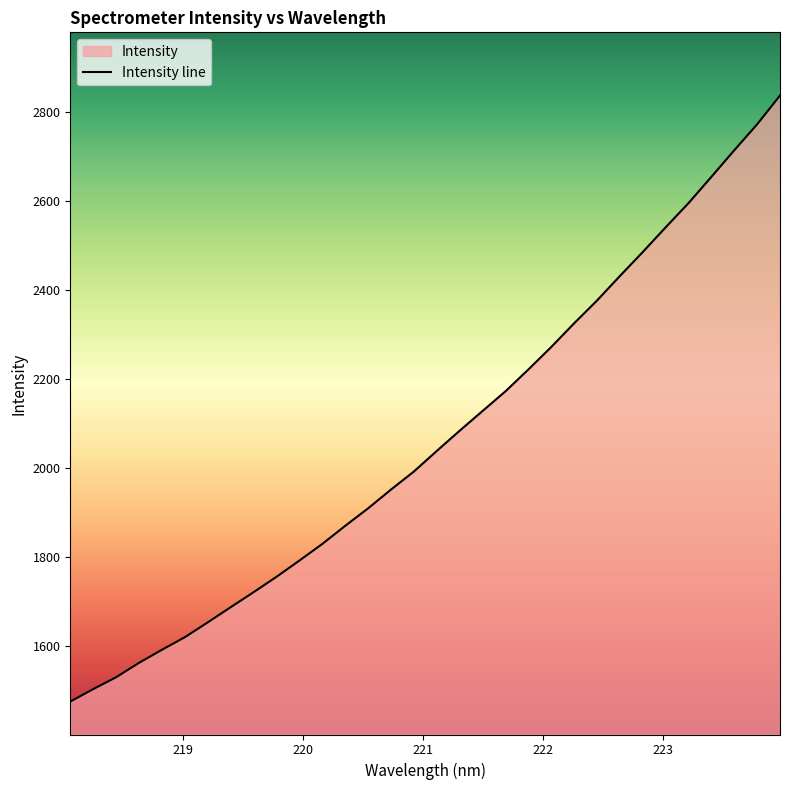

What is the minimum value shown in the chart?

1476.1